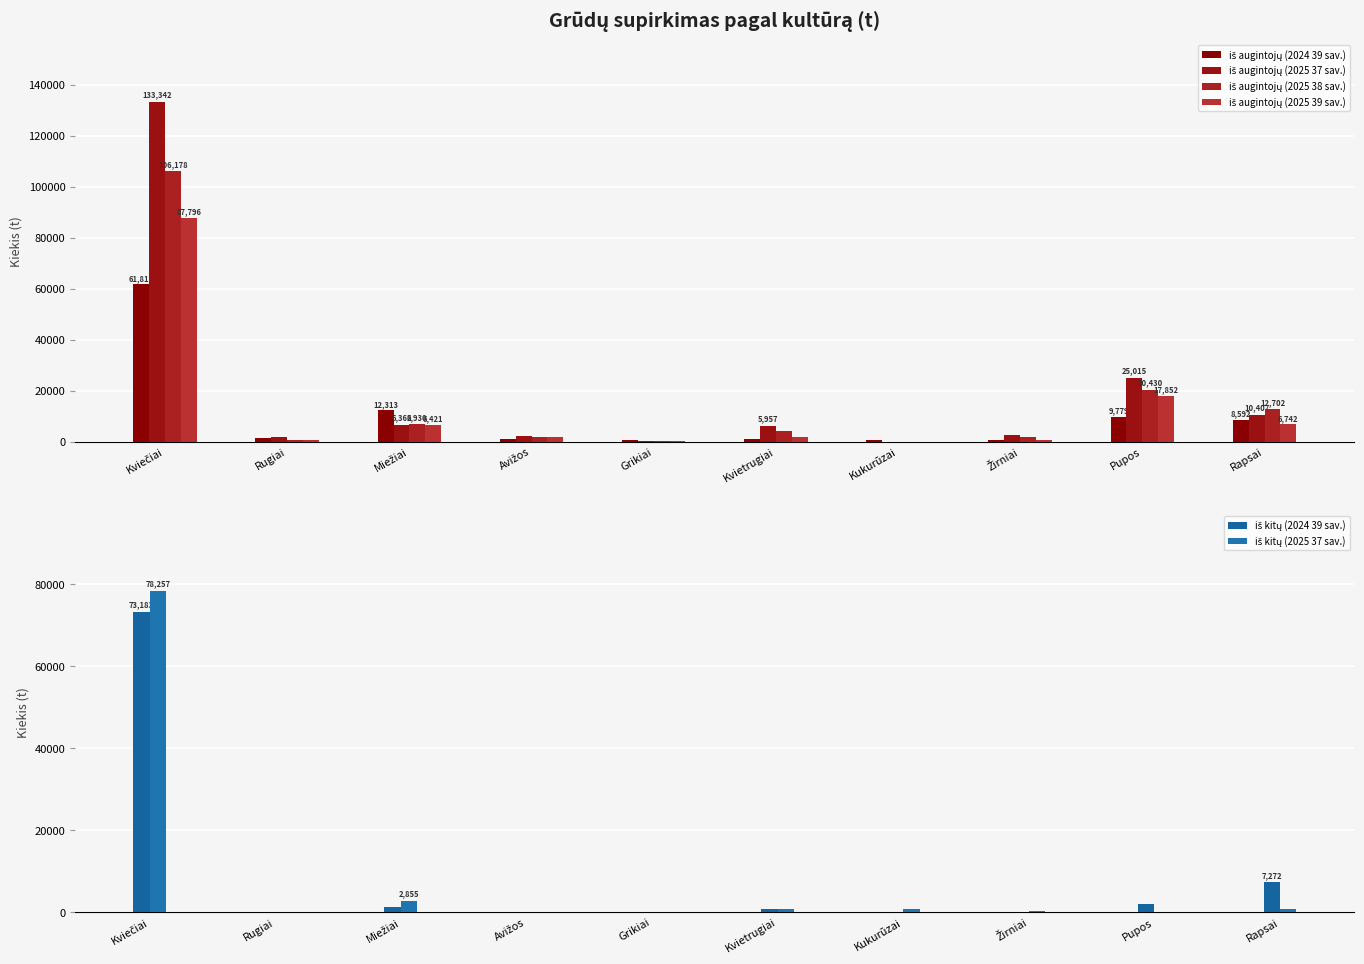

At how many categories does at least one series exceed 40334?

1